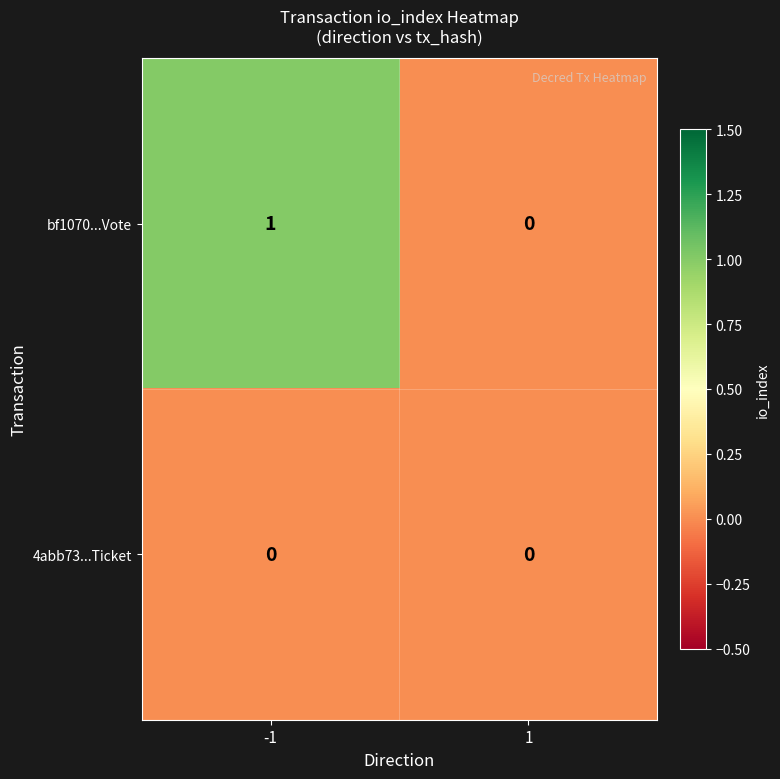

The 4abb73...Ticket series shows 0 at -1. True or false?

True